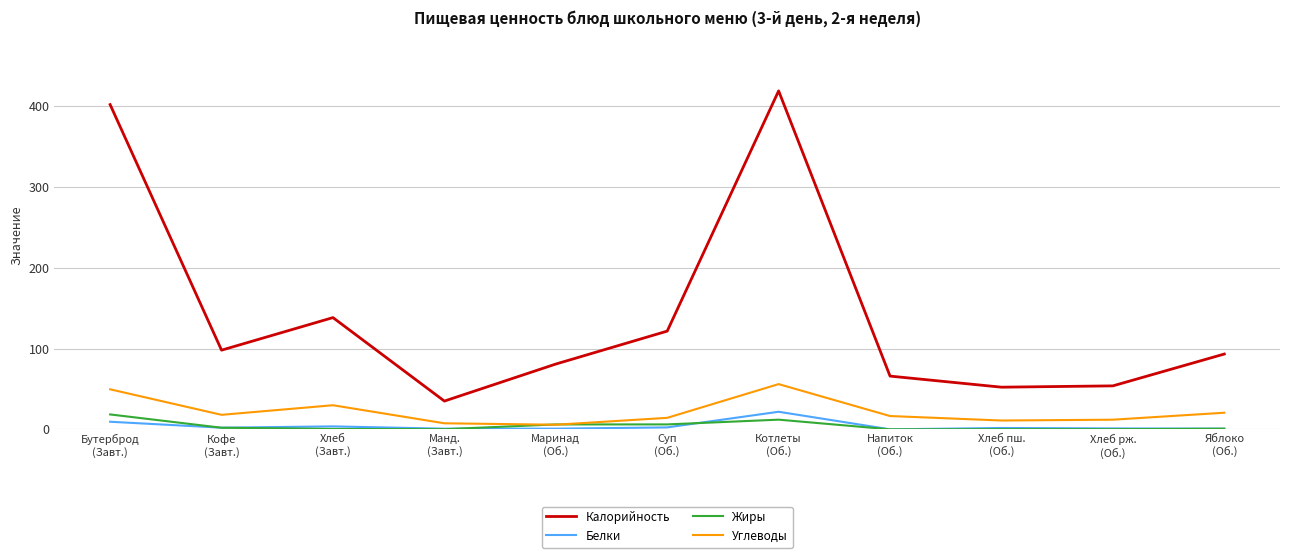

What is the maximum value shown in the chart?

419.1